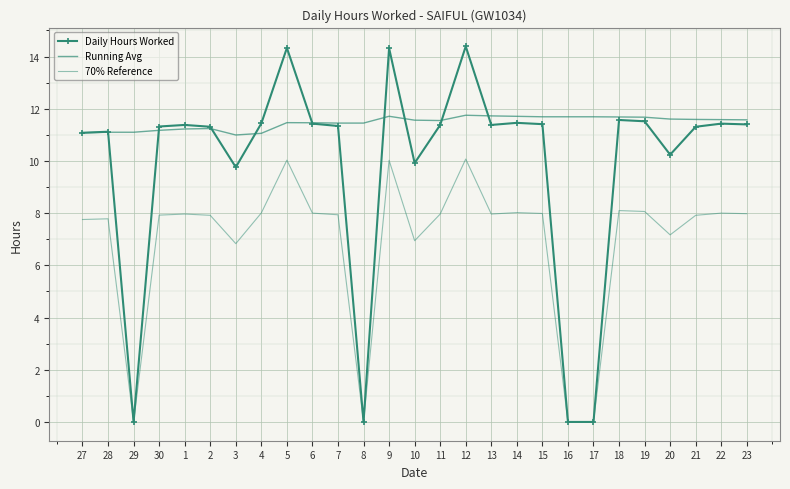

True or false: 70% Reference and Running Avg intersect in this chart.

False